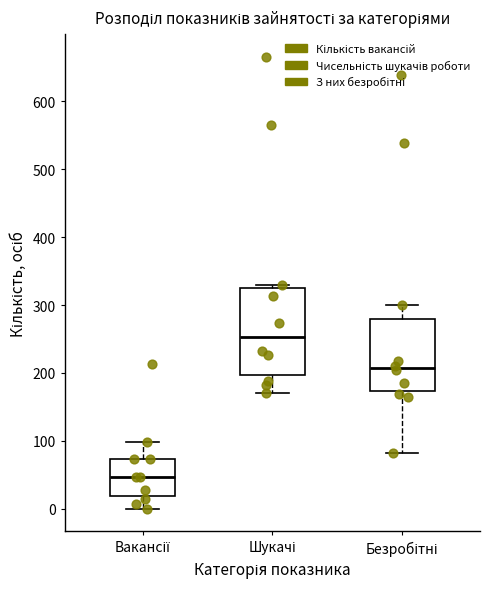

Which box has the lowest median line?

Вакансії